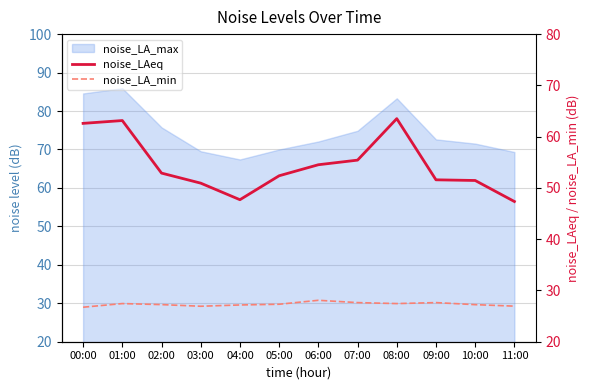

Rank the categories by noise_LAeq value from highest to lowest.

08:00, 01:00, 00:00, 07:00, 06:00, 02:00, 05:00, 09:00, 10:00, 03:00, 04:00, 11:00